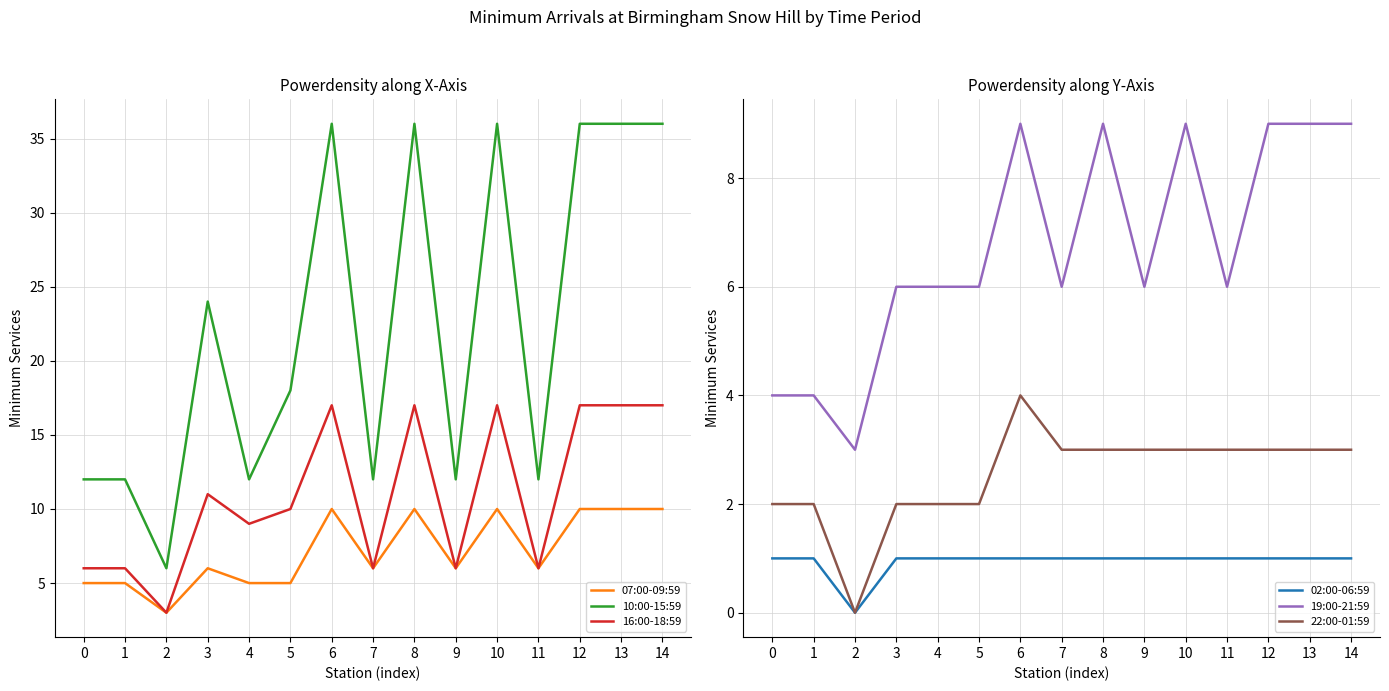

Reading right to left, extract all data points from this chart.

07:00-09:59: 14=10	13=10	12=10	11=6	10=10	9=6	8=10	7=6	6=10	5=5	4=5	3=6	2=3	1=5	0=5
10:00-15:59: 14=36	13=36	12=36	11=12	10=36	9=12	8=36	7=12	6=36	5=18	4=12	3=24	2=6	1=12	0=12
16:00-18:59: 14=17	13=17	12=17	11=6	10=17	9=6	8=17	7=6	6=17	5=10	4=9	3=11	2=3	1=6	0=6
02:00-06:59: 14=1	13=1	12=1	11=1	10=1	9=1	8=1	7=1	6=1	5=1	4=1	3=1	2=0	1=1	0=1
19:00-21:59: 14=9	13=9	12=9	11=6	10=9	9=6	8=9	7=6	6=9	5=6	4=6	3=6	2=3	1=4	0=4
22:00-01:59: 14=3	13=3	12=3	11=3	10=3	9=3	8=3	7=3	6=4	5=2	4=2	3=2	2=0	1=2	0=2